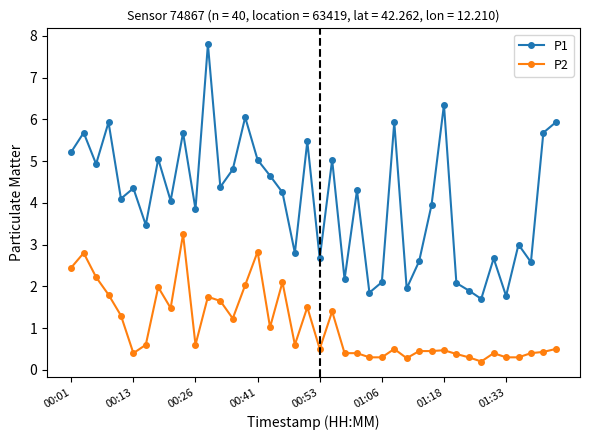

What is the value of the P2 point at the 8th from the left?

2.0